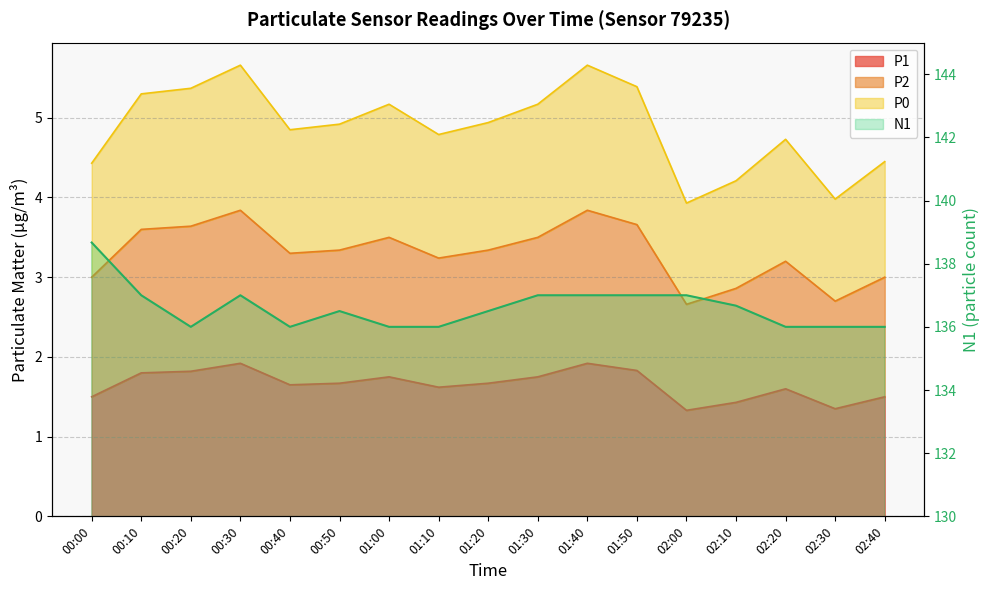

True or false: P0 has more than 1 interior local peaks.

True